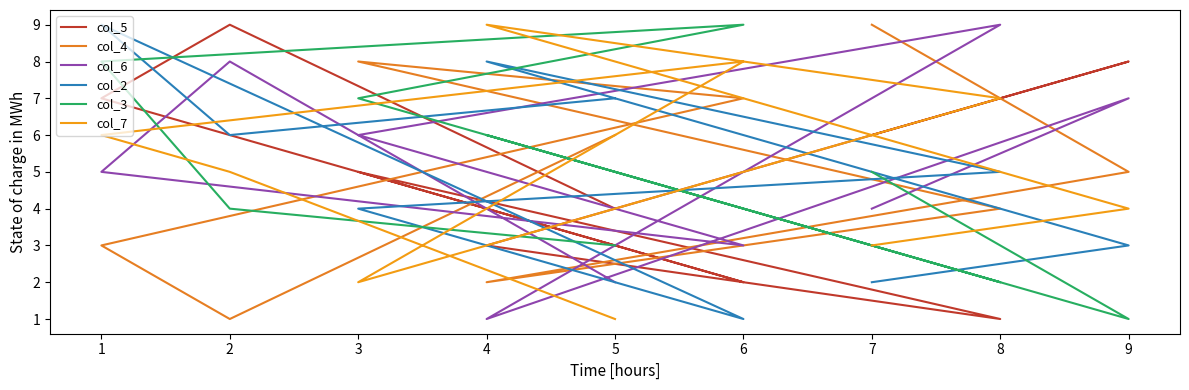

At which category does col_3 reach its first local valley?

9